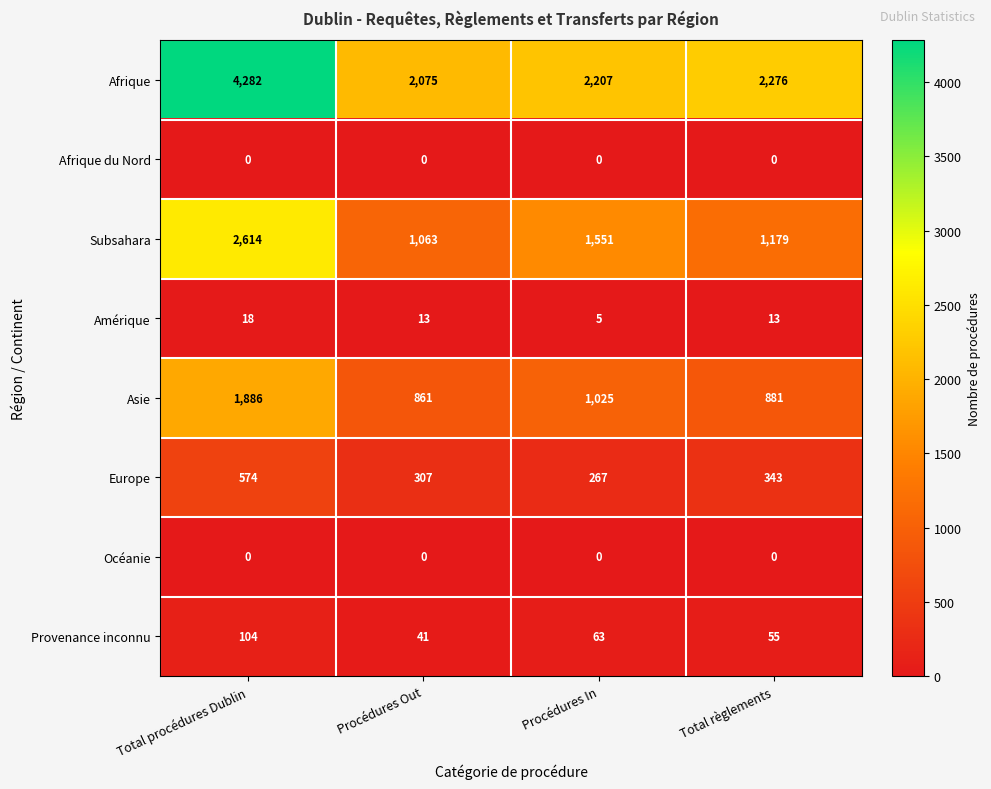

Which series has the largest range (max minus min)?

Afrique